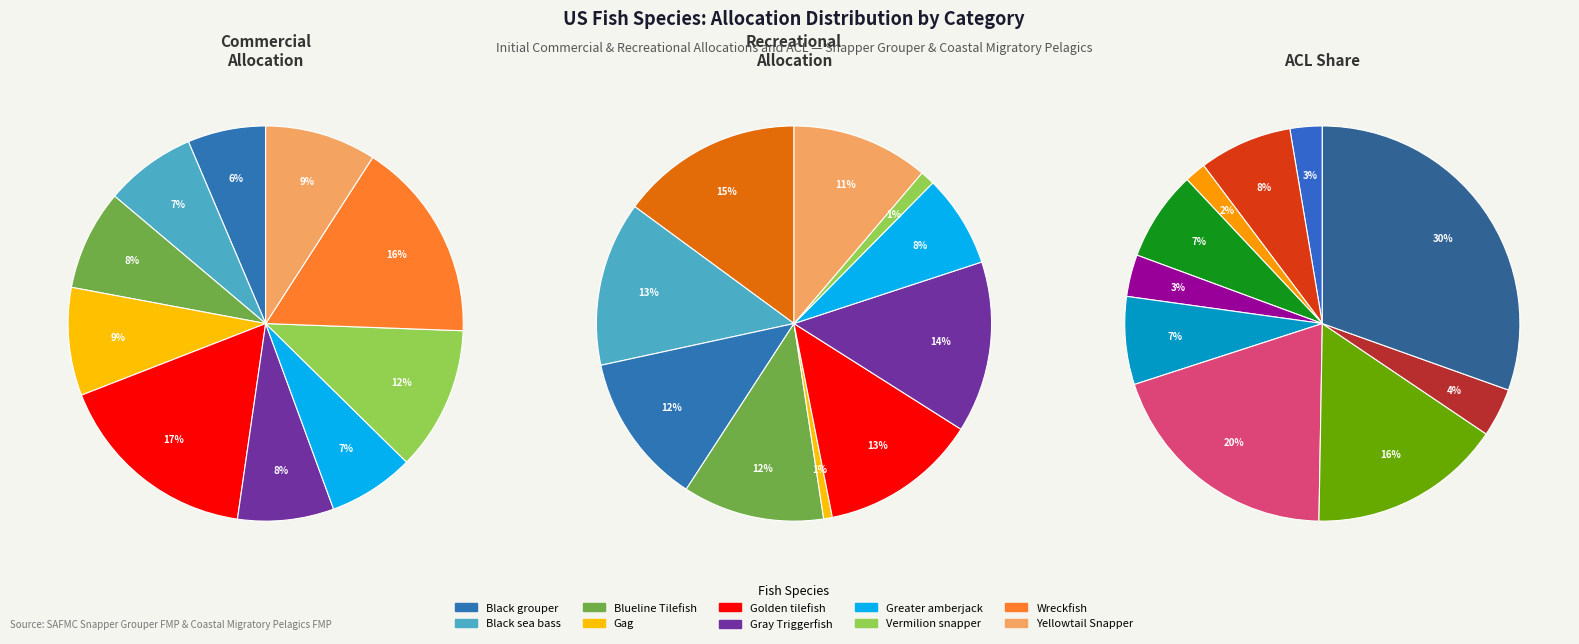

Does 4 account for over 50% of the chart?

No